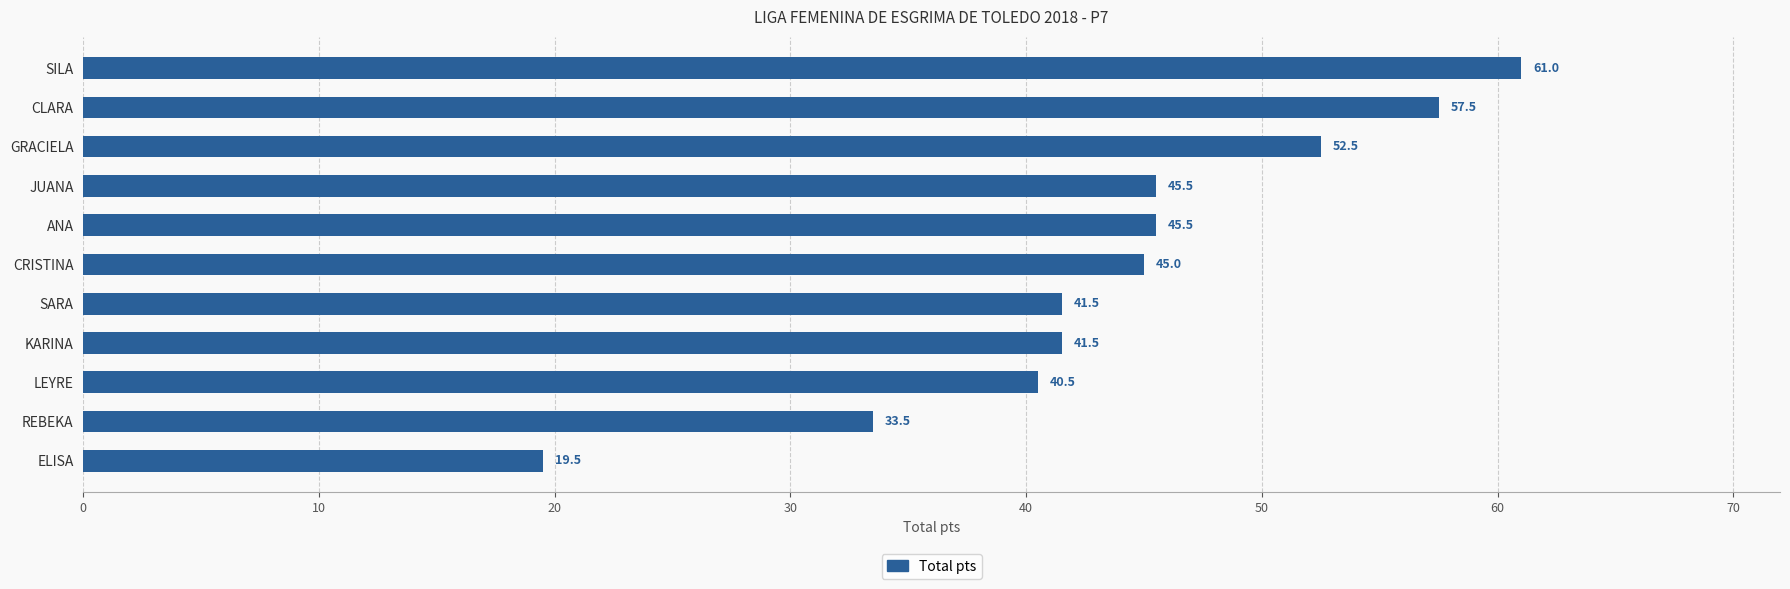

How many bars are there in total?

11